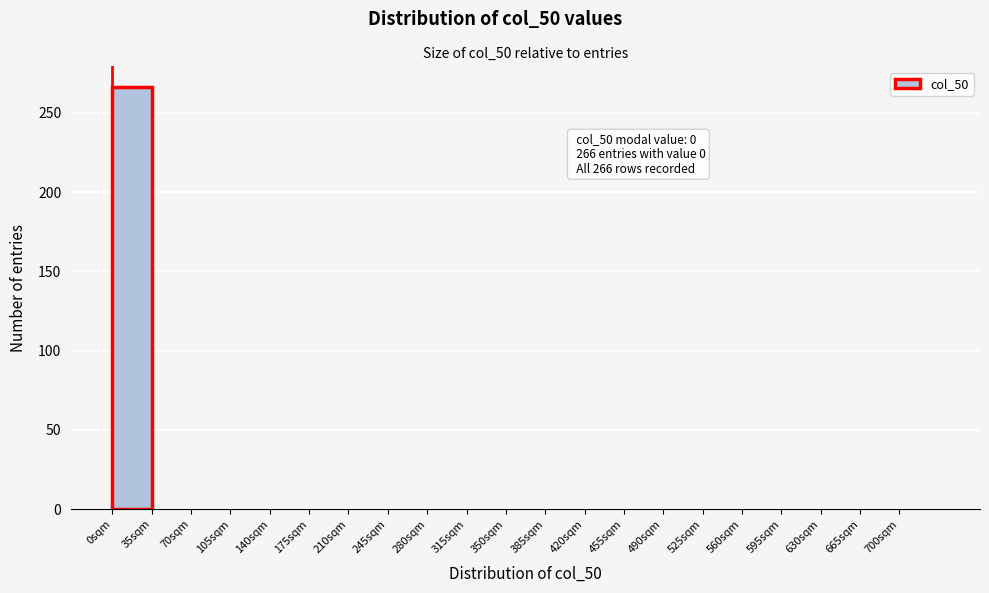

Which range on the x-axis has the tallest bar?

0 to 35